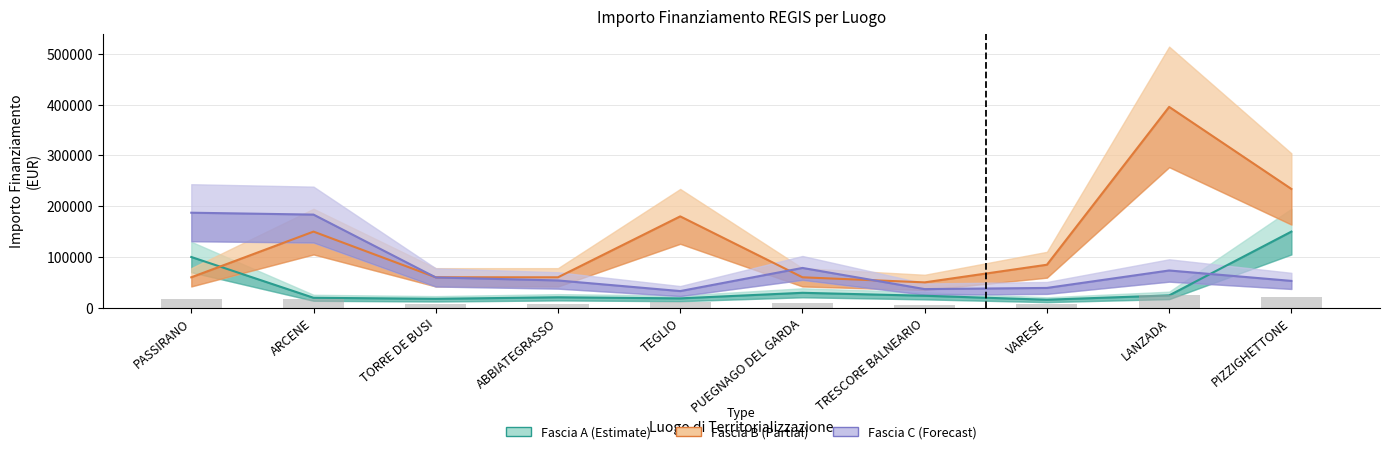

List the series in order of their peak value, highest first.

Fascia B, Fascia C, Fascia A